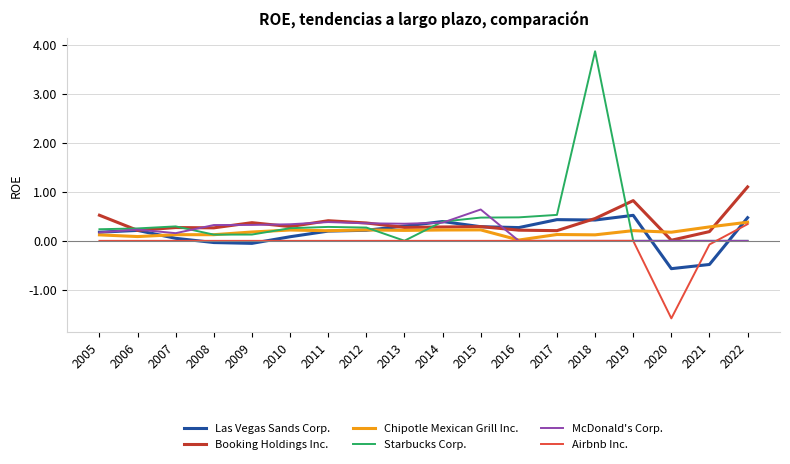

True or false: Las Vegas Sands Corp. and Booking Holdings Inc. cross at least once.

True